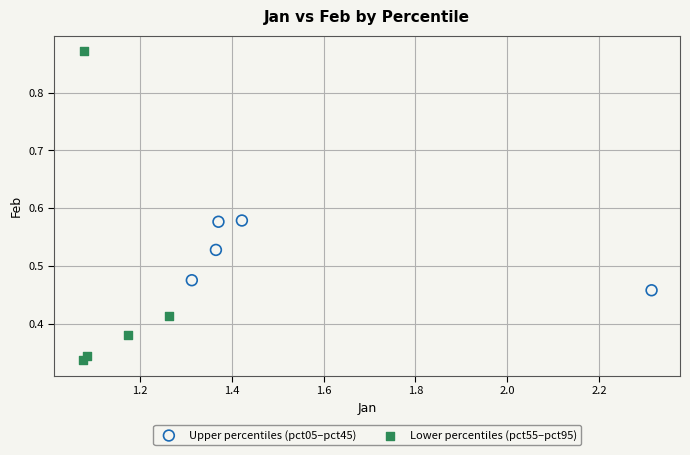

Which series reaches the maximum Y coordinate?

Lower percentiles (pct55–pct95)